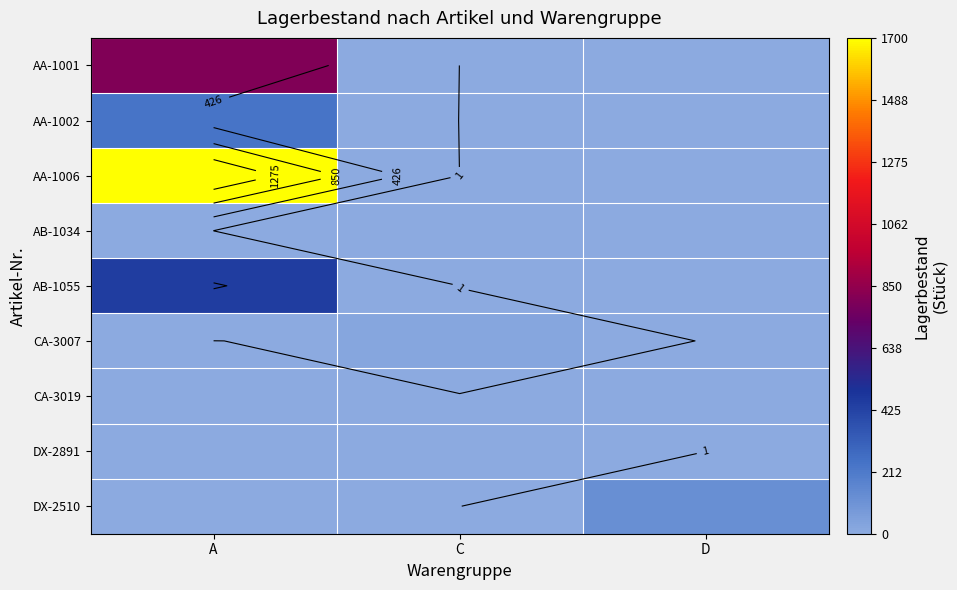

Which has a higher value, A or D?

A